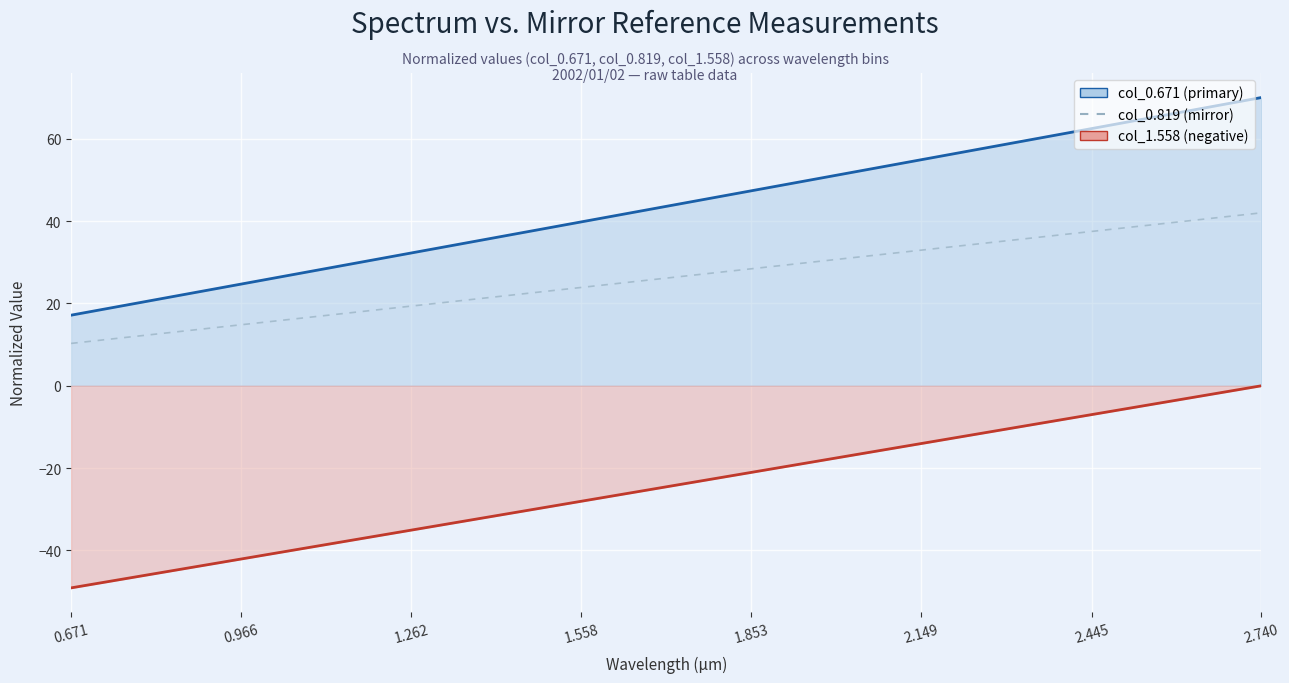

Rank the series at 1.558 from lowest to highest value.

col_1.558 (negative), col_0.819 (mirror), col_0.671 (primary)